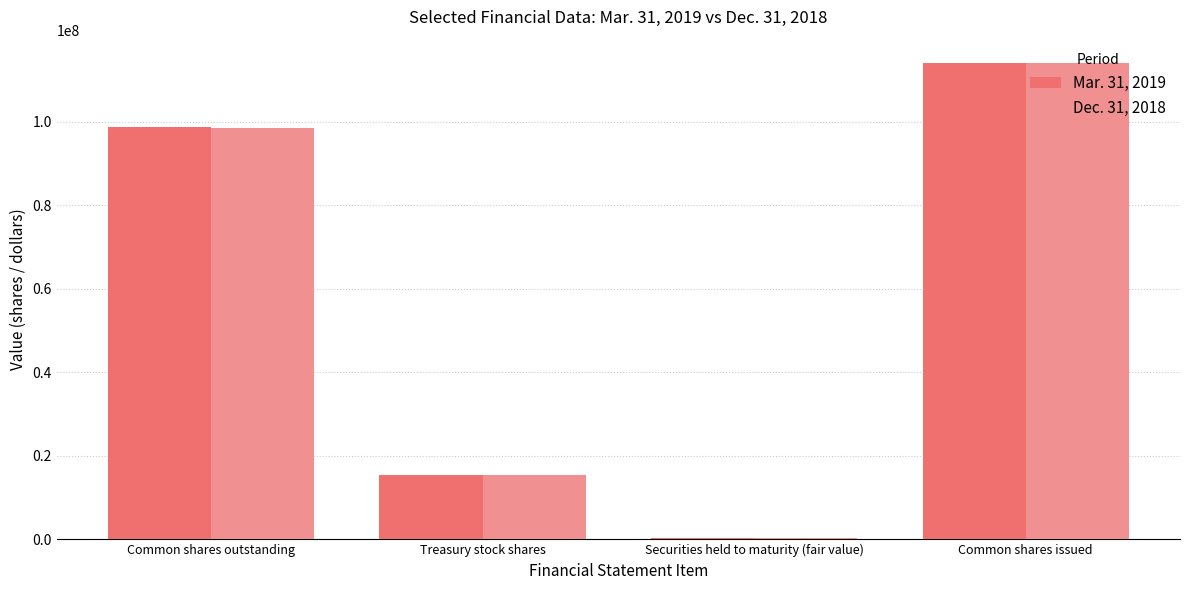

Which series has the largest range (max minus min)?

Mar. 31, 2019